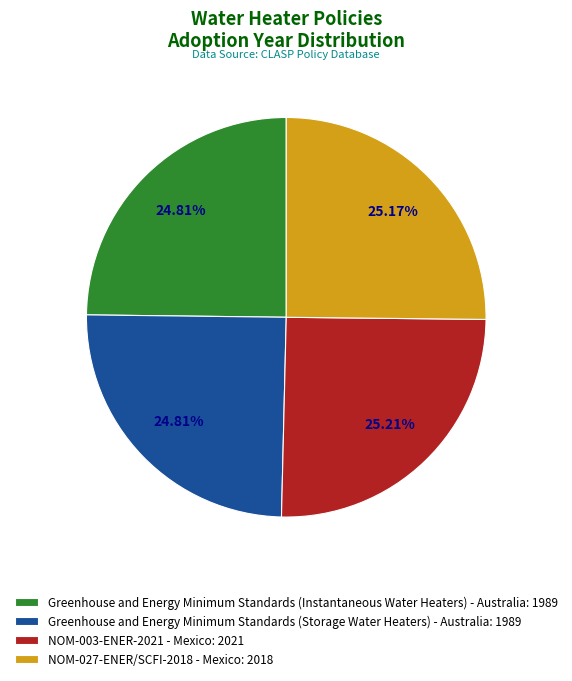

Approximately how many times larger is the value at NOM-027-ENER/SCFI-2018 - Mexico: 2018 compared to Greenhouse and Energy Minimum Standards (Instantaneous Water Heaters) - Australia: 1989?

1.0